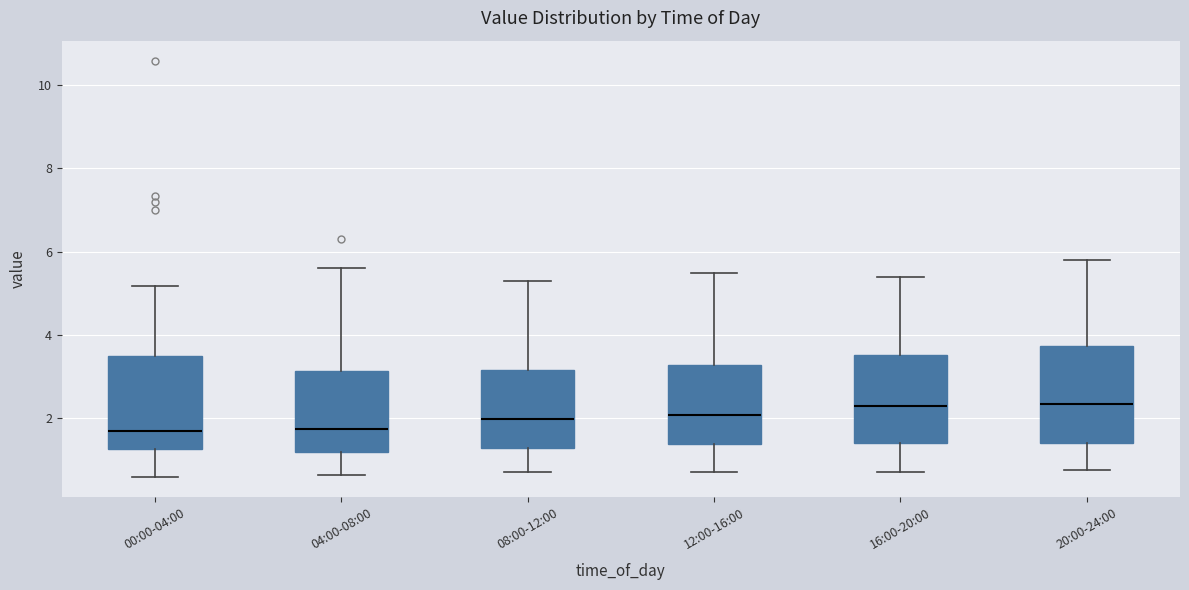

Reading left to right, transcribe this box plot: for each box, give where its median line is, the range the box spans, and where its two whiskers end, as read against the y-axis. The values are not printed on the chart, so give them approximately, as read against the axis.

00:00-04:00: median 1.6, box 1.2 to 3.6, whiskers 0.6 to 5.2
04:00-08:00: median 1.8, box 1.2 to 3.2, whiskers 0.6 to 5.6
08:00-12:00: median 2.0, box 1.2 to 3.2, whiskers 0.8 to 5.4
12:00-16:00: median 2.0, box 1.4 to 3.2, whiskers 0.8 to 5.6
16:00-20:00: median 2.4, box 1.4 to 3.6, whiskers 0.8 to 5.4
20:00-24:00: median 2.4, box 1.4 to 3.8, whiskers 0.8 to 5.8